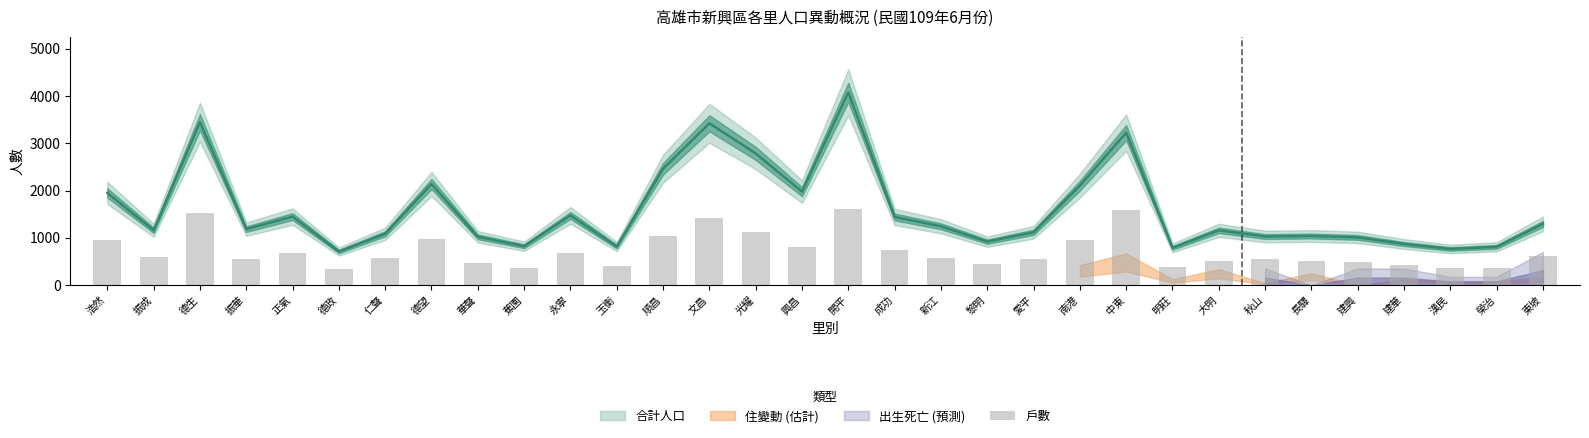

List the labels in order of value, smallest first.

德政, 蕉園, 榮治, 漢民, 明莊, 玉衡, 建華, 黎明, 華聲, 建興, 長驛, 大明, 振華, 愛平, 秋山, 新江, 仁聲, 振成, 東坡, 永寧, 正氣, 成功, 興昌, 浩然, 南港, 德望, 順昌, 光耀, 文昌, 德生, 中東, 開平